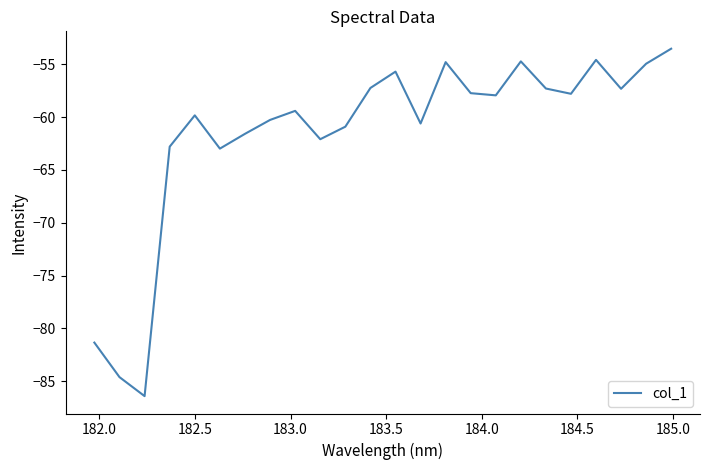

What is the difference between the maximum and minimum values?

32.9